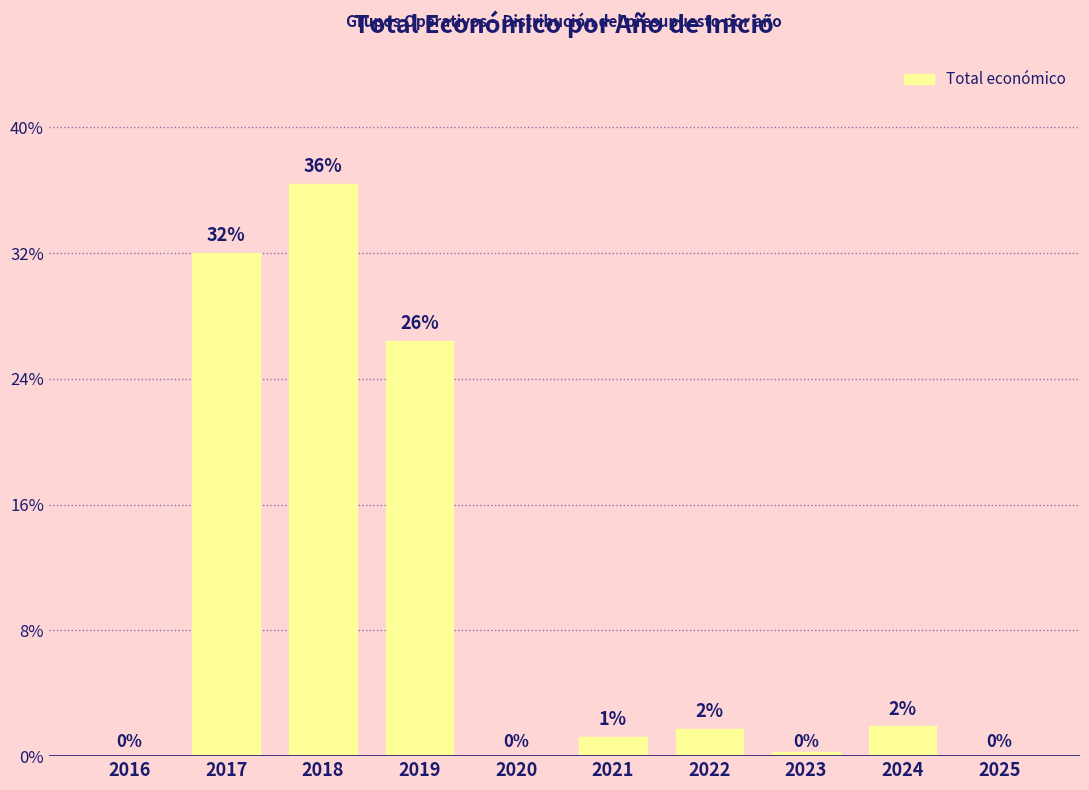

The value at 2021 is 1.2. True or false?

True